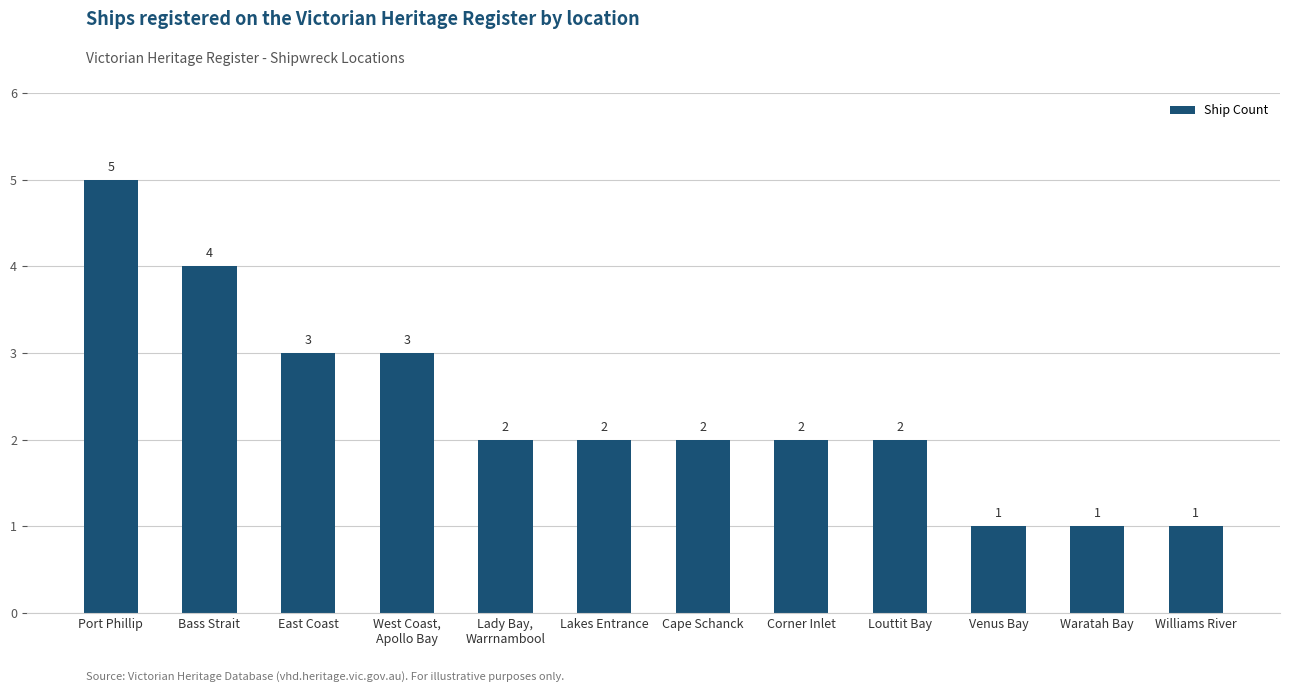

What is the label of the 2nd bar from the right?

Waratah Bay